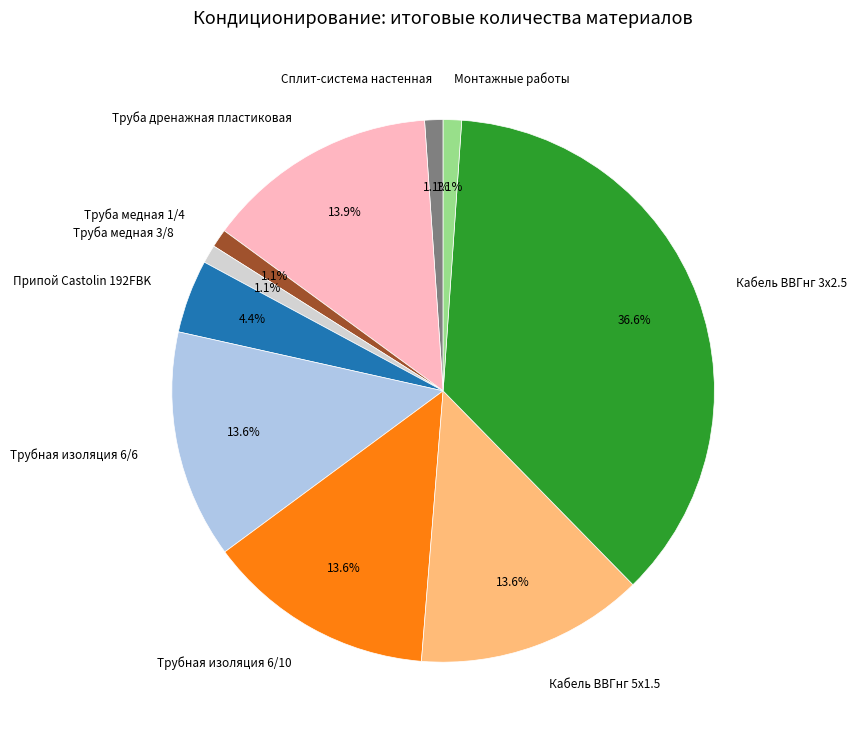

What percentage do Сплит-система настенная and Трубная изоляция 6/6 together represent?

14.7%